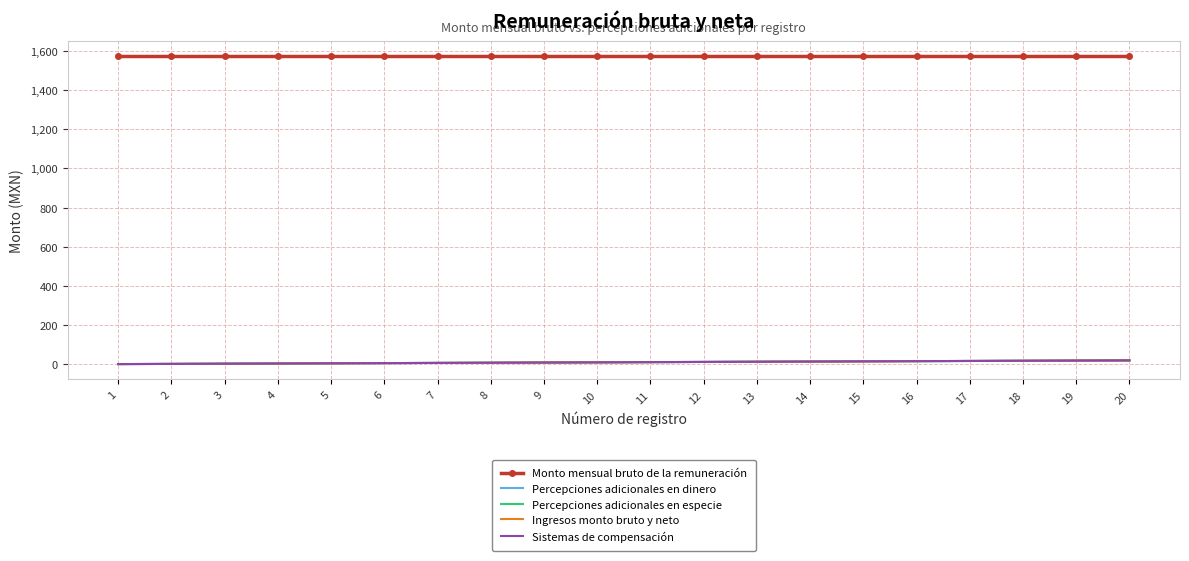

What is the difference between the second highest and minimum values in the Percepciones adicionales en dinero series?

18